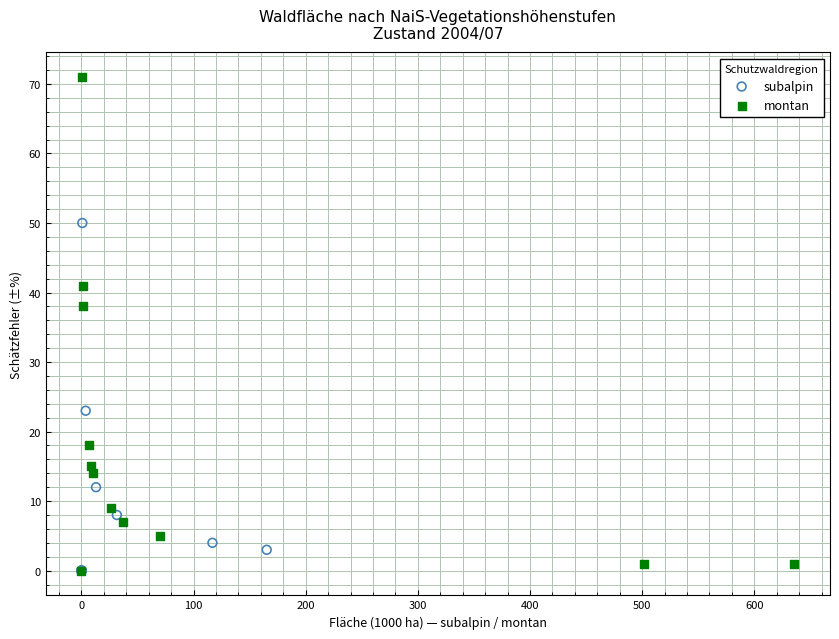

Which series contains the highest Y value?

montan